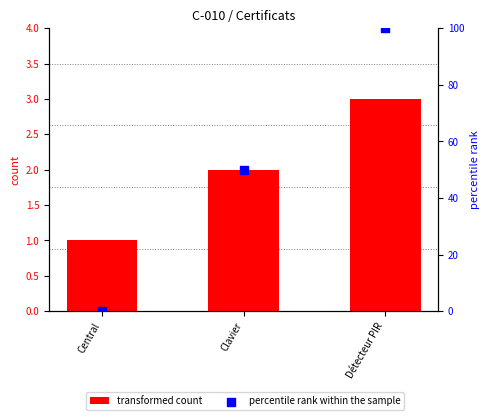

What are all the series names shown in the legend?

transformed count, percentile rank within the sample